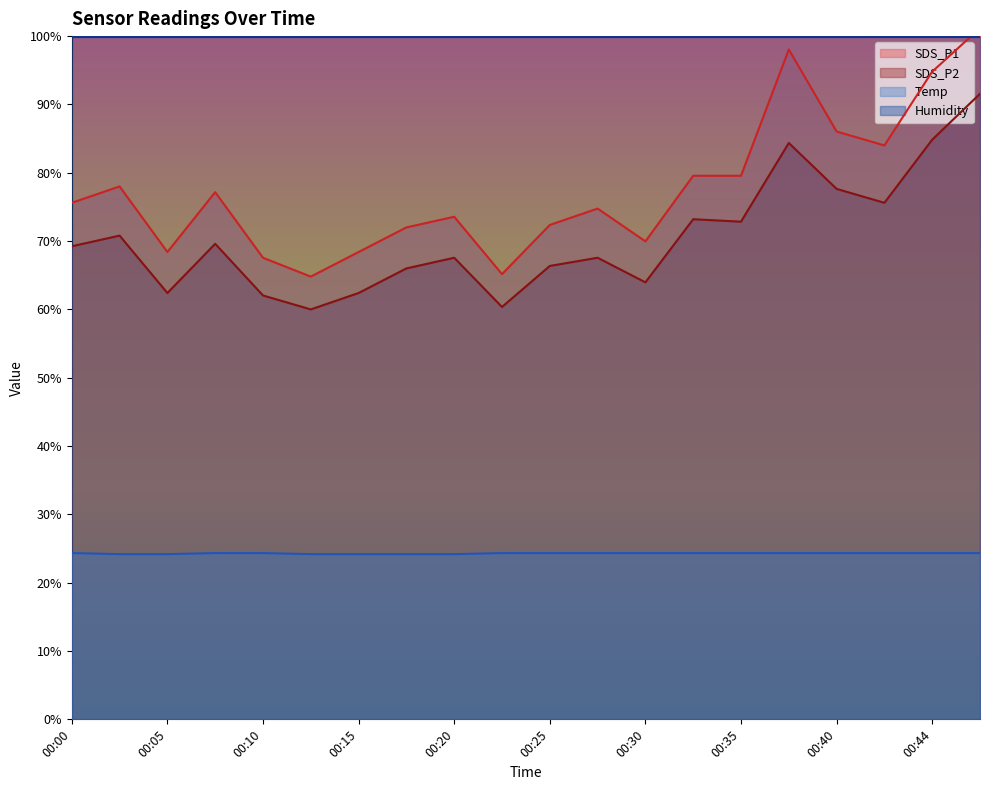

True or false: Temp and SDS_P2 intersect in this chart.

False